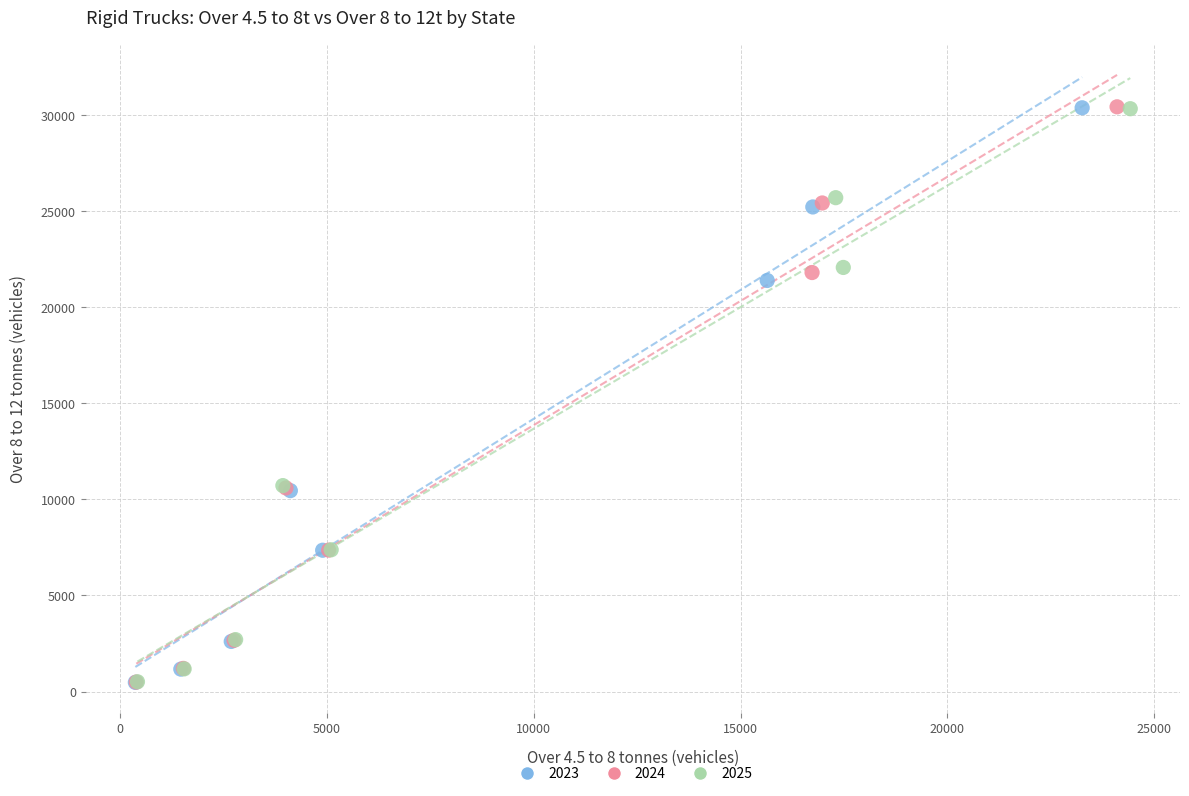

What are all the series names shown in the legend?

2023, 2024, 2025